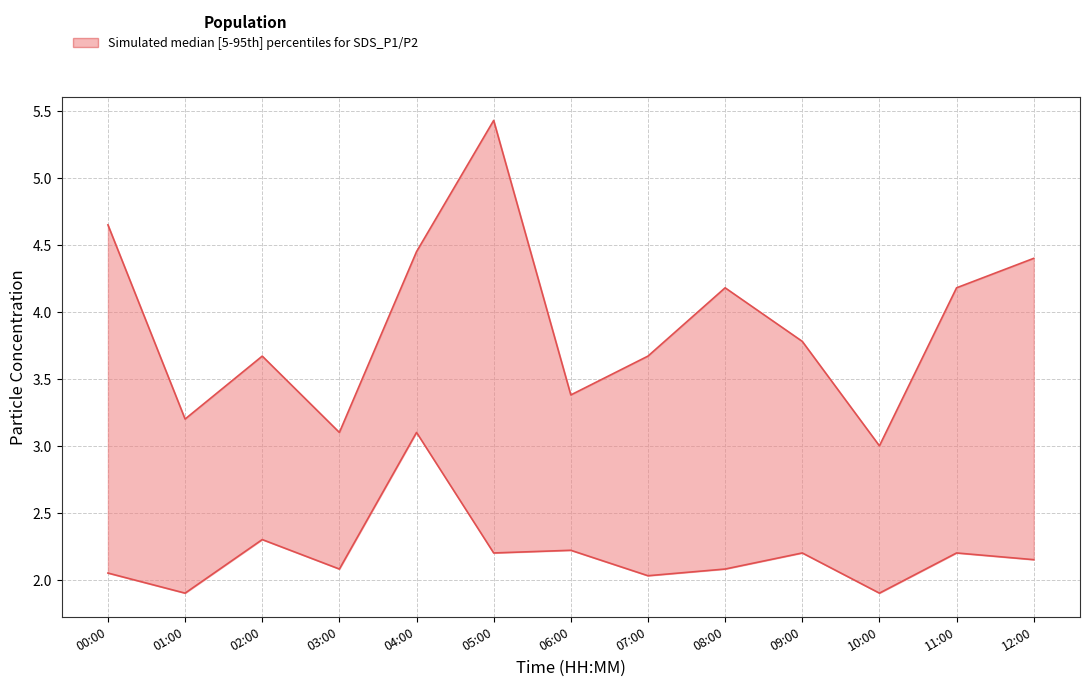

What is the approximate value of SDS_P2 (lower) at 03:00?

2.1